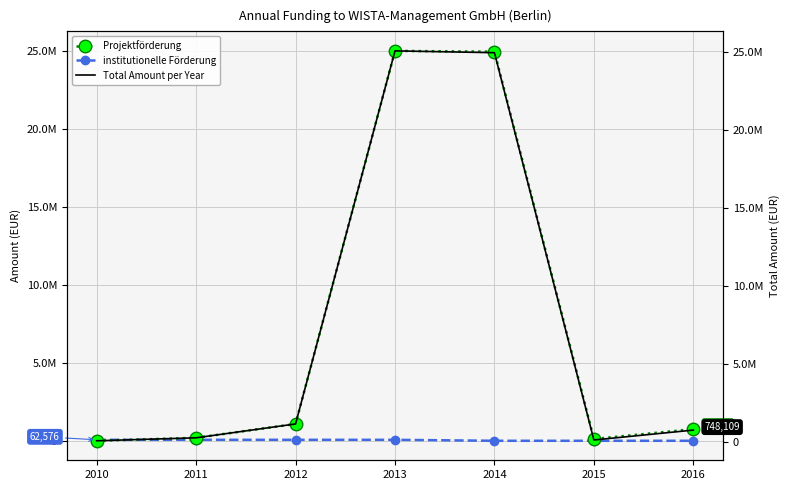

Which has a higher value, 2011 or 2015?

2011